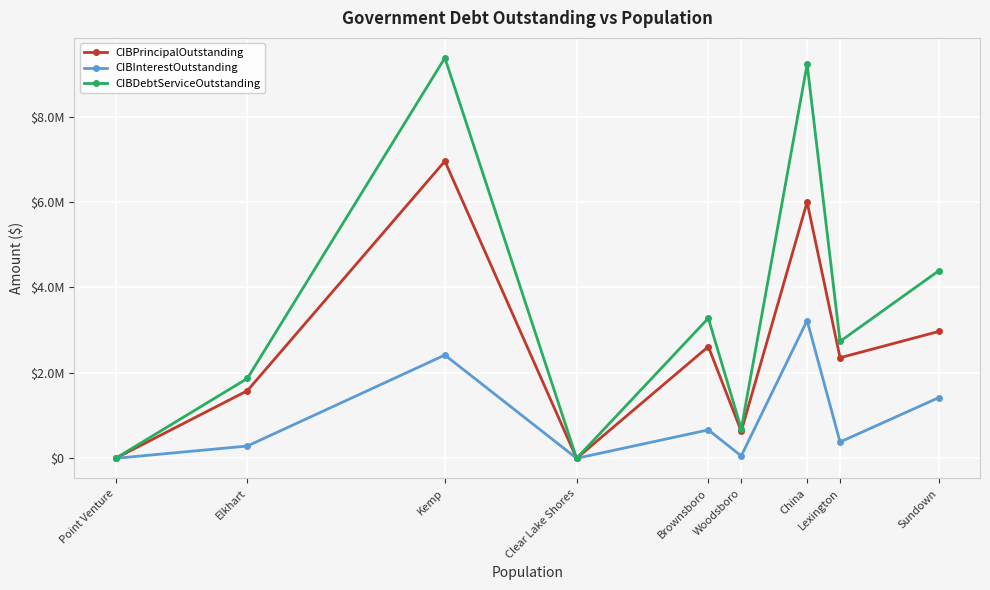

What are all the series names shown in the legend?

CIBPrincipalOutstanding, CIBInterestOutstanding, CIBDebtServiceOutstanding